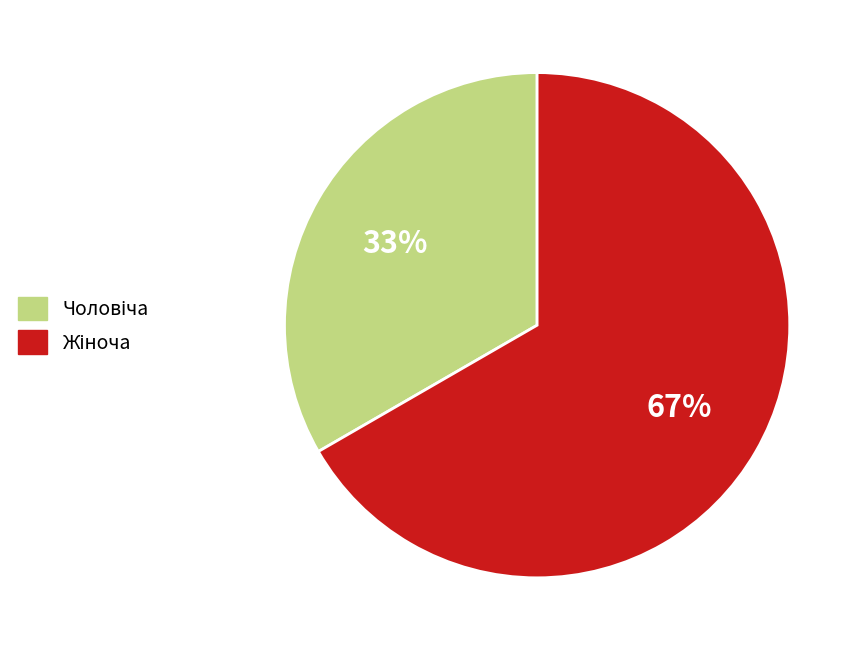

Is there a majority slice in this chart?

Yes